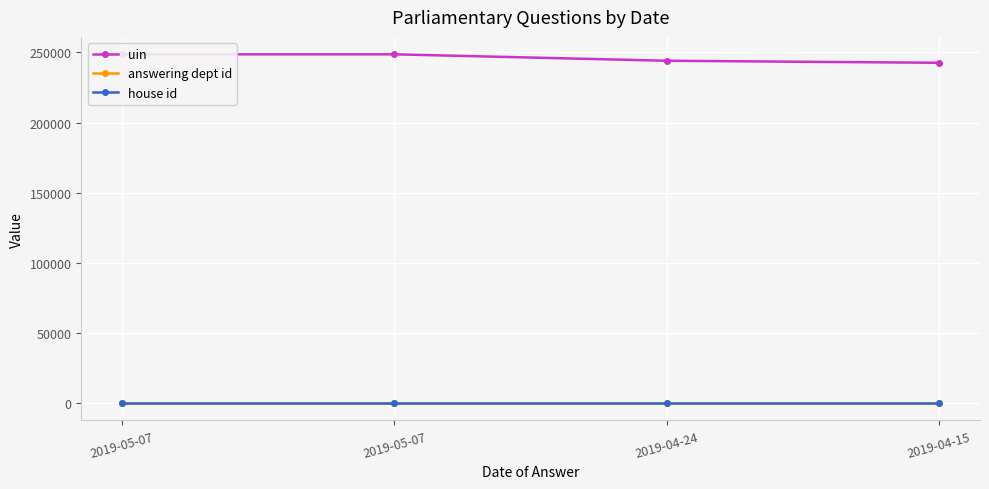

What is the approximate value of house id at 2019-05-07?

1